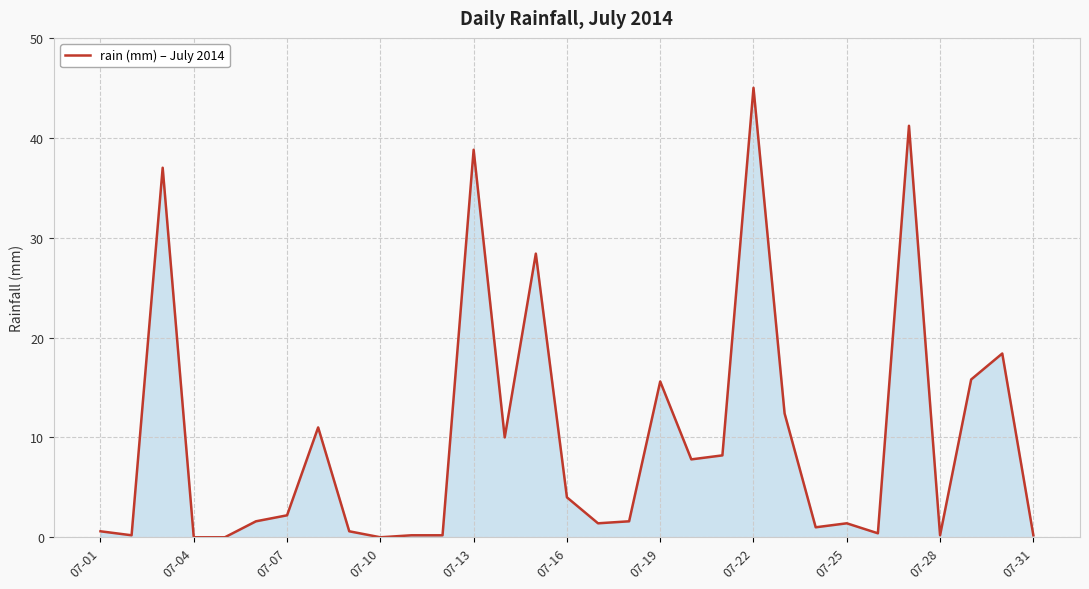

What is the difference between the maximum and minimum values?

45.0